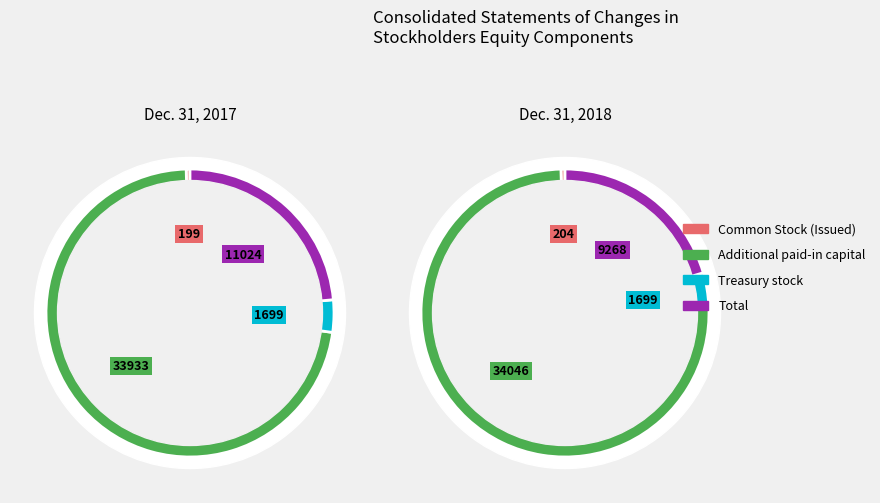

Does any single category account for the majority?

Yes